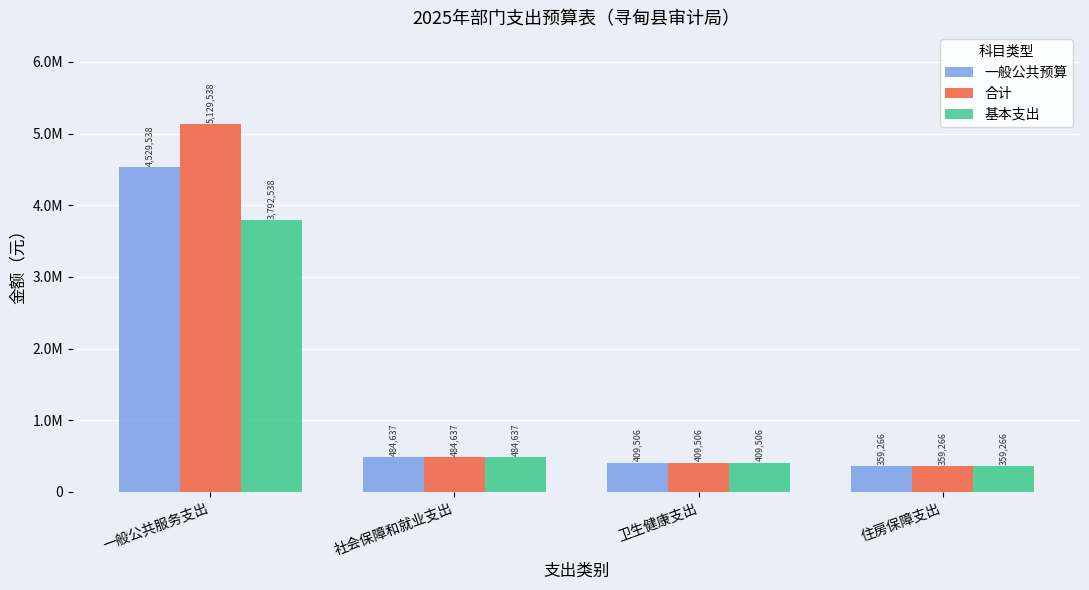

Reading left to right, what are all the values shown in this chart?

一般公共预算: 4529538.5	484637.1	409506.8	359266.3
合计: 5129538.5	484637.1	409506.8	359266.3
基本支出: 3792538.5	484637.1	409506.8	359266.3